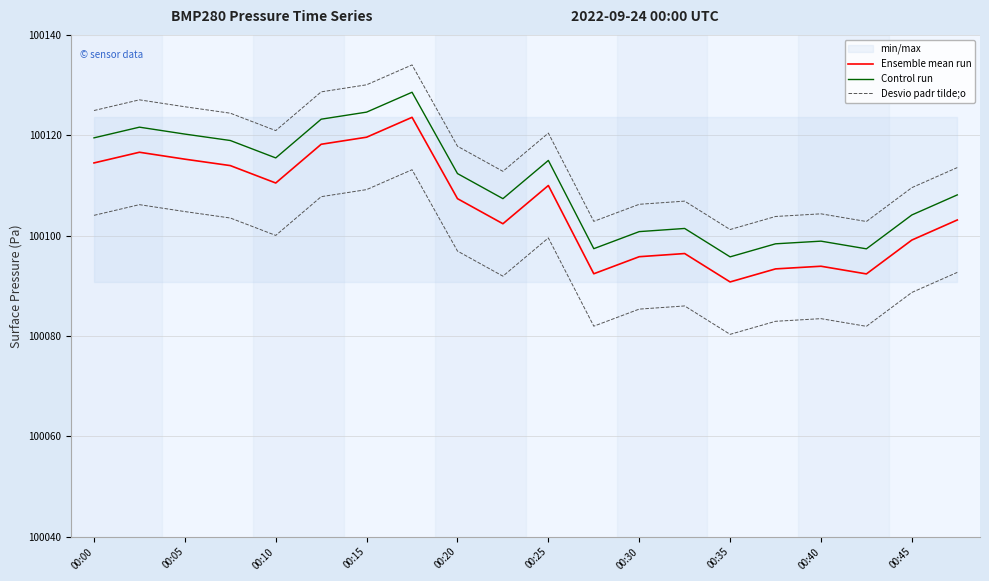

What is the minimum value for Control run?

100095.8